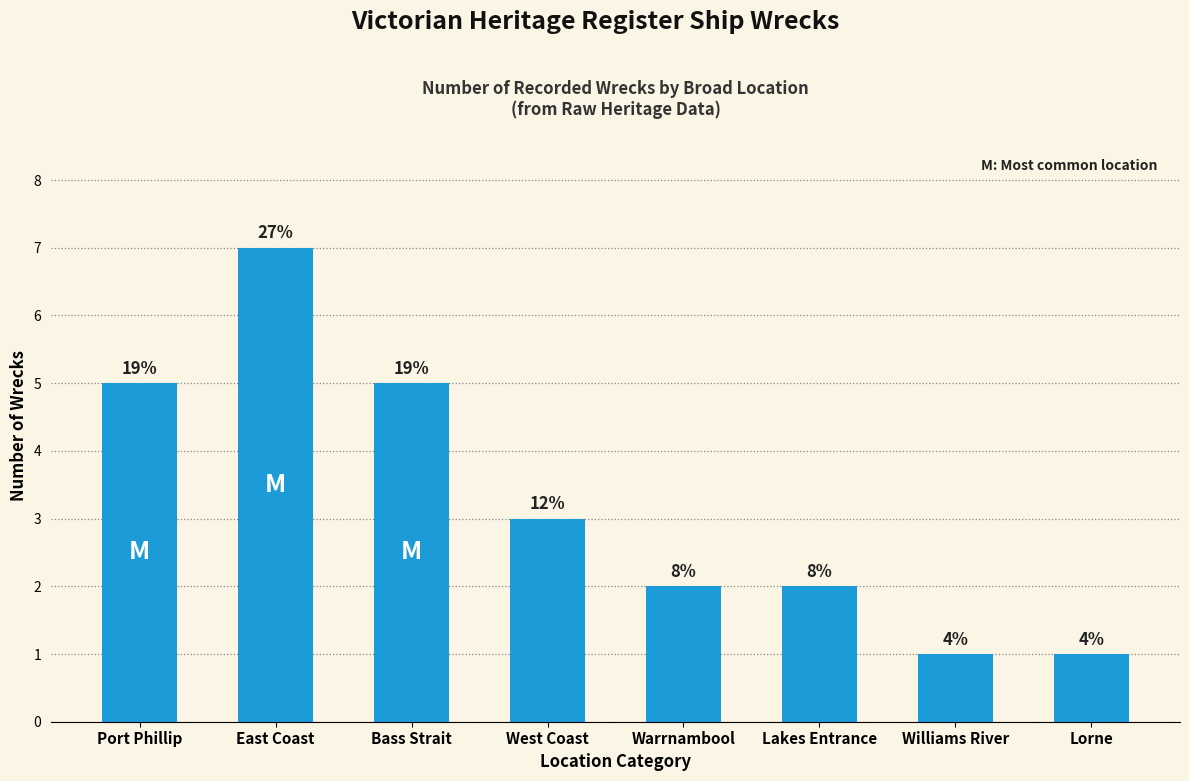

At which category does the chart reach its peak across all series?

East Coast